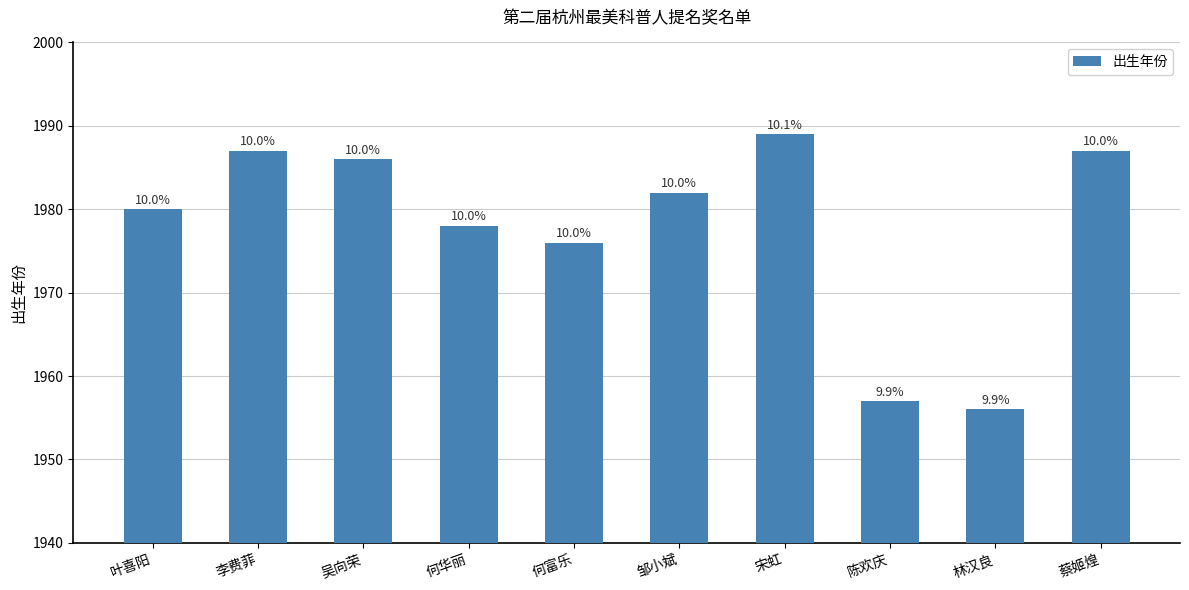

What position from the right is 吴向荣?

8